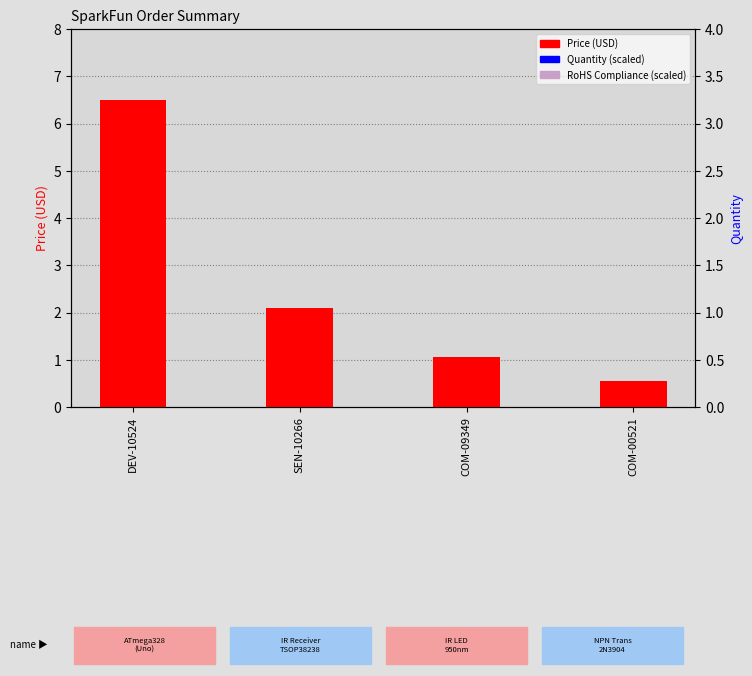

At which category is the sum across all series the highest?

SEN-10266